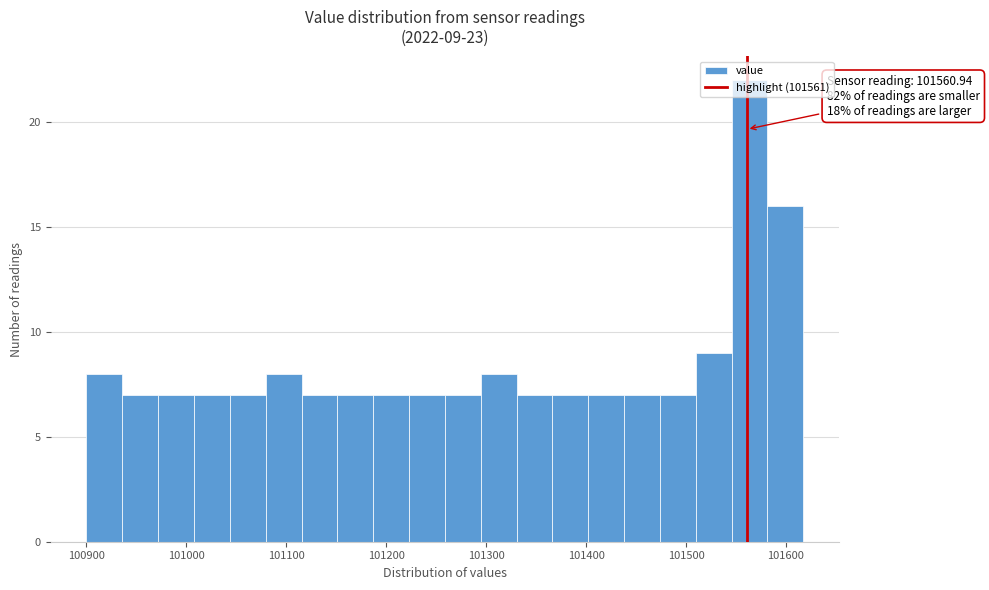

Around what value on the x-axis is the tallest bar? Give the approximate position of its centre, as read against the axis.

101560